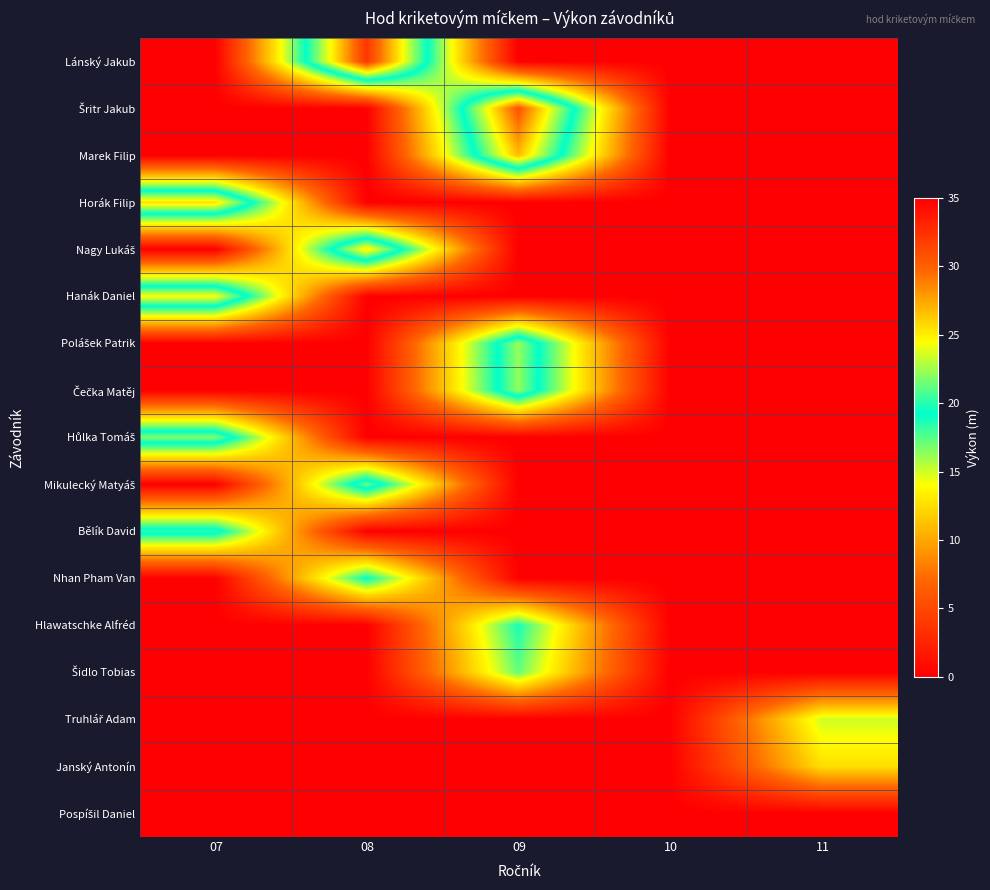

Between 11 and 10, which is larger?

11